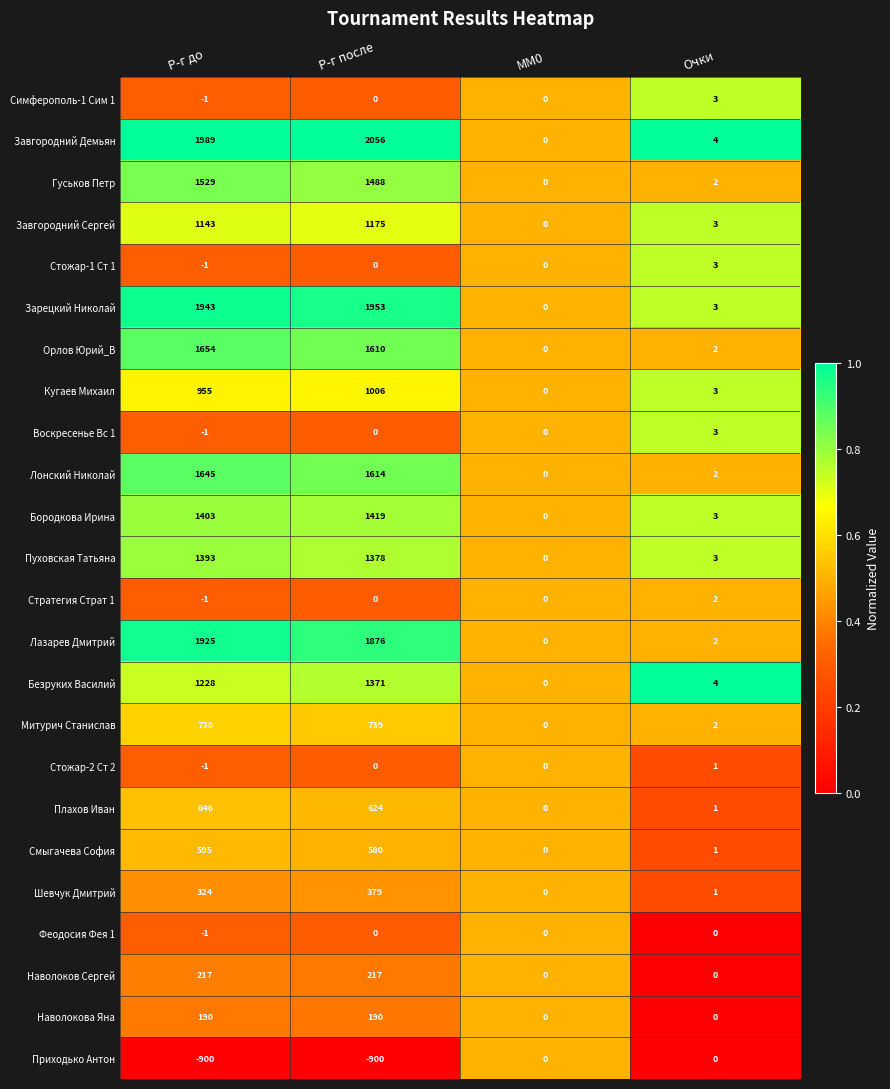

Which series has the largest total across all categories?

Завгородний Демьян